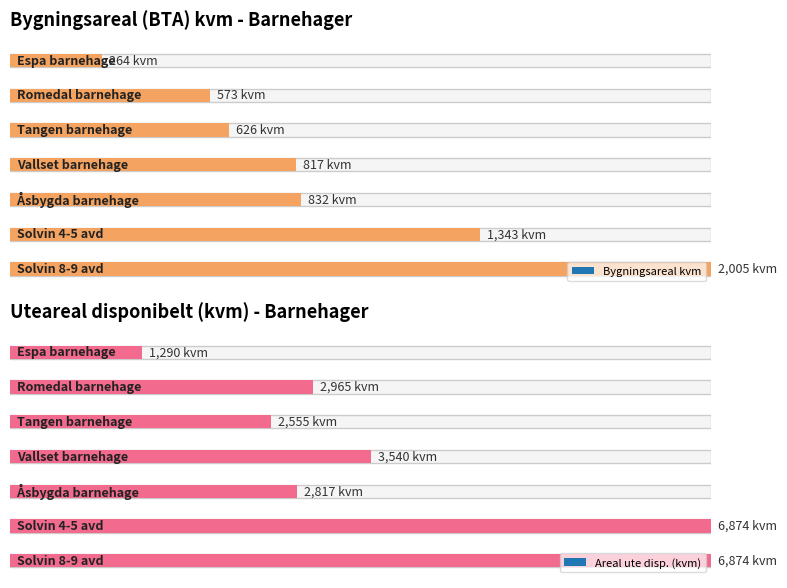

At which category does the chart reach its peak across all series?

Solvin 8-9 avd